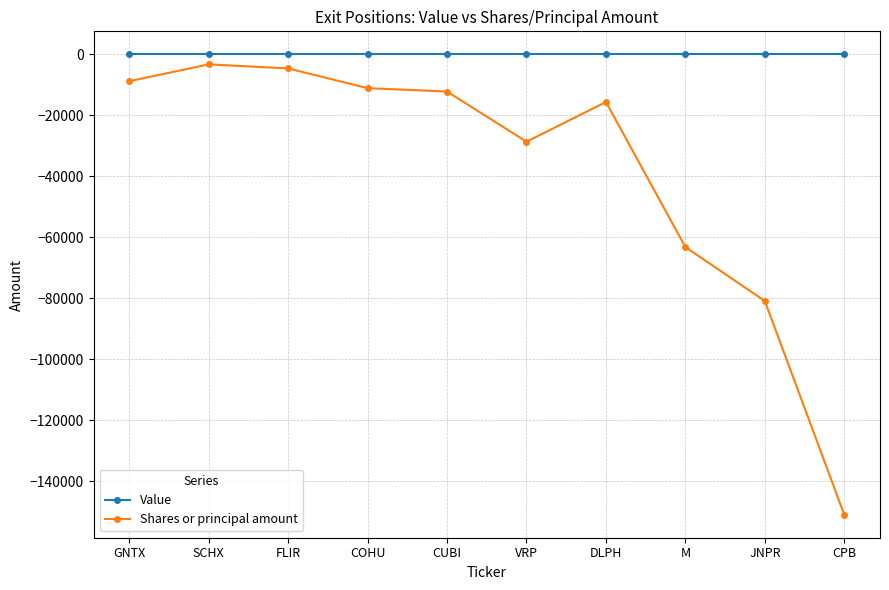

True or false: Shares or principal amount has more than 1 interior local peaks.

True